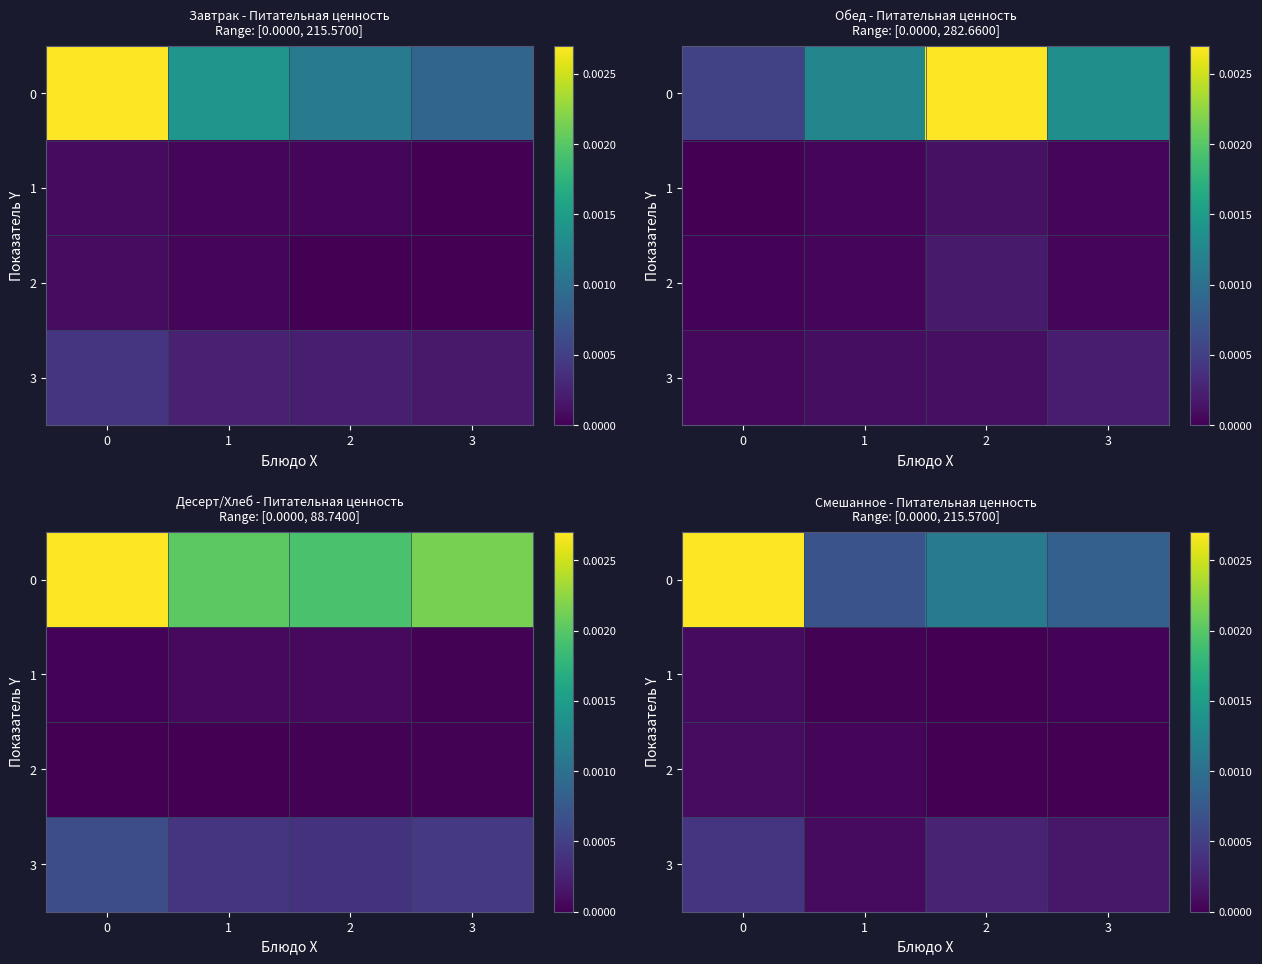

List the labels in order of row_2 value, largest first.

0, 1, 3, 2